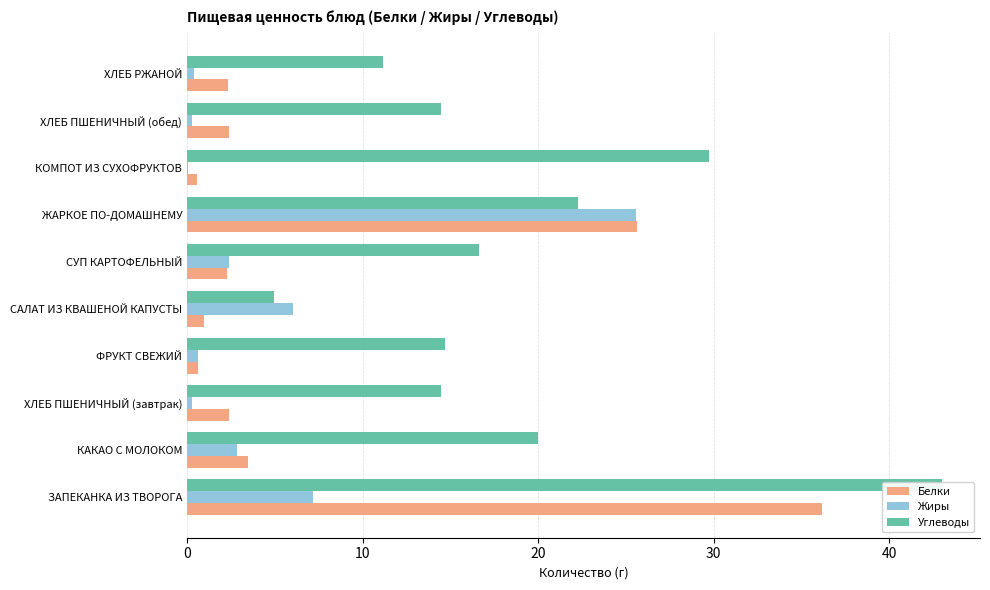

Rank the series by their average value, from highest to lowest.

Углеводы, Белки, Жиры